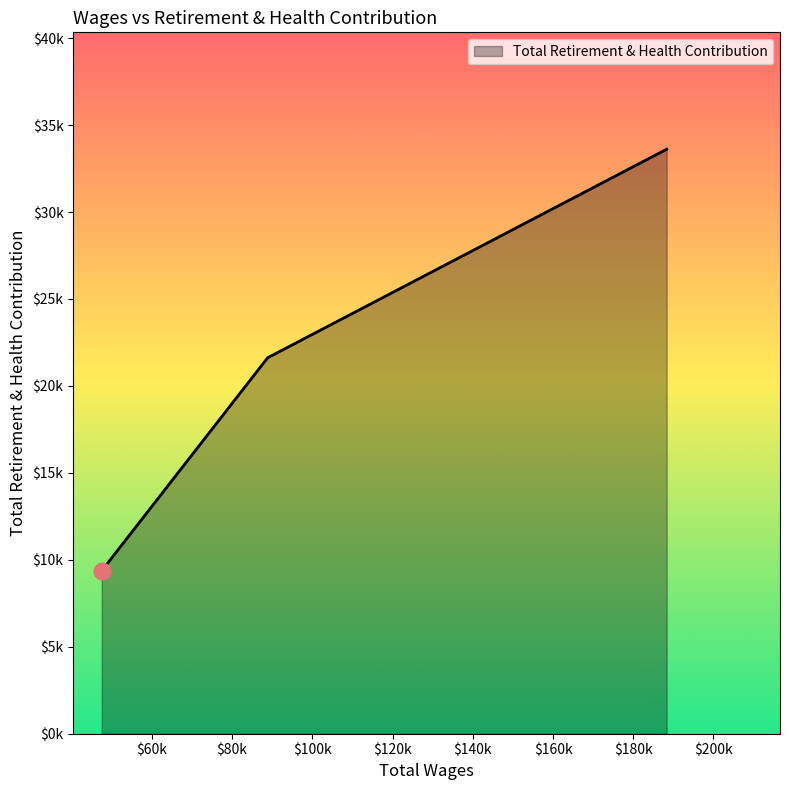

Reading right to left, extract all data points from this chart.

33610	21619	9372